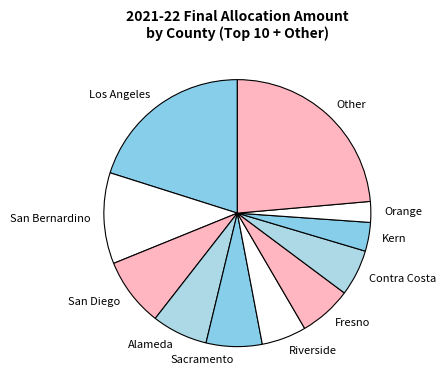

True or false: Riverside accounts for 1% of the total.

False